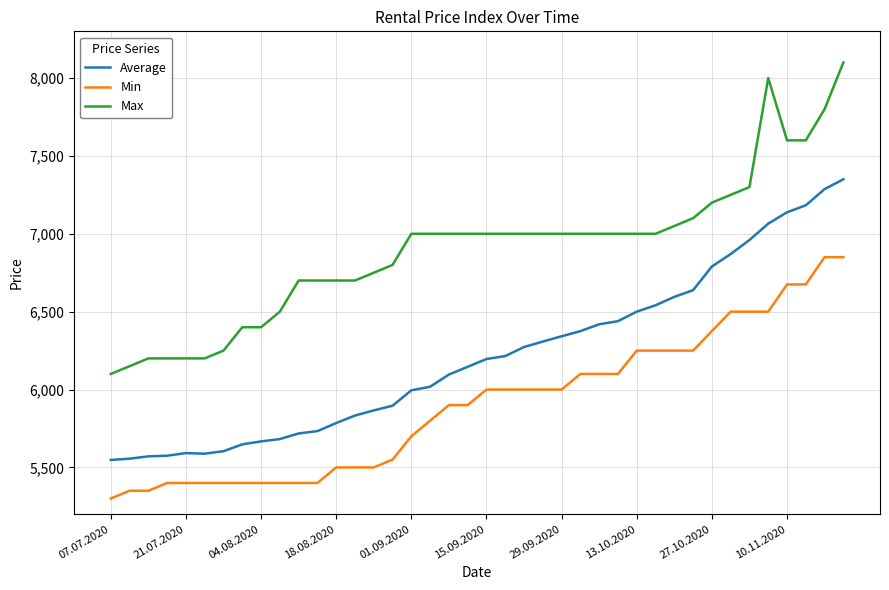

Which series has the largest total across all categories?

Max